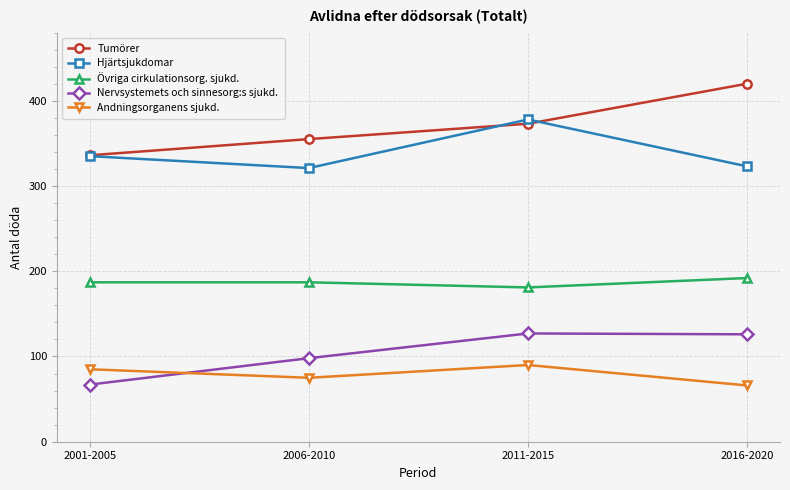

What is the difference between the Andningsorganens sjukd. values at 2001-2005 and 2011-2015?

5